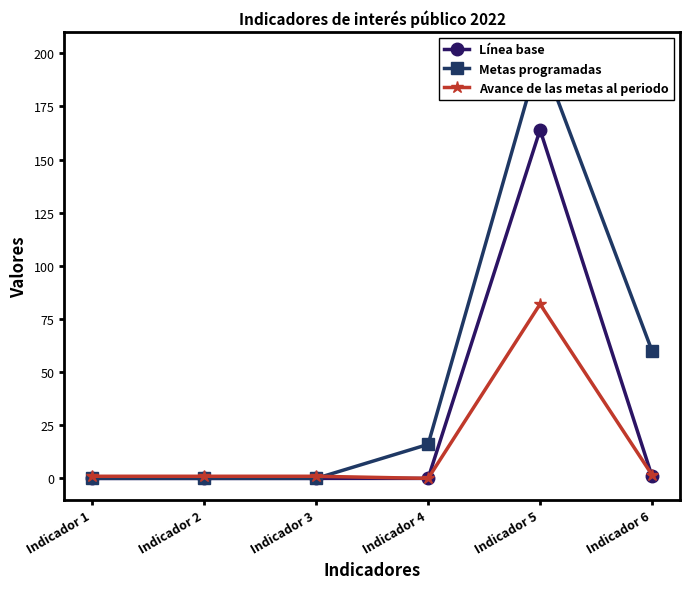

True or false: Metas programadas and Línea base intersect in this chart.

False